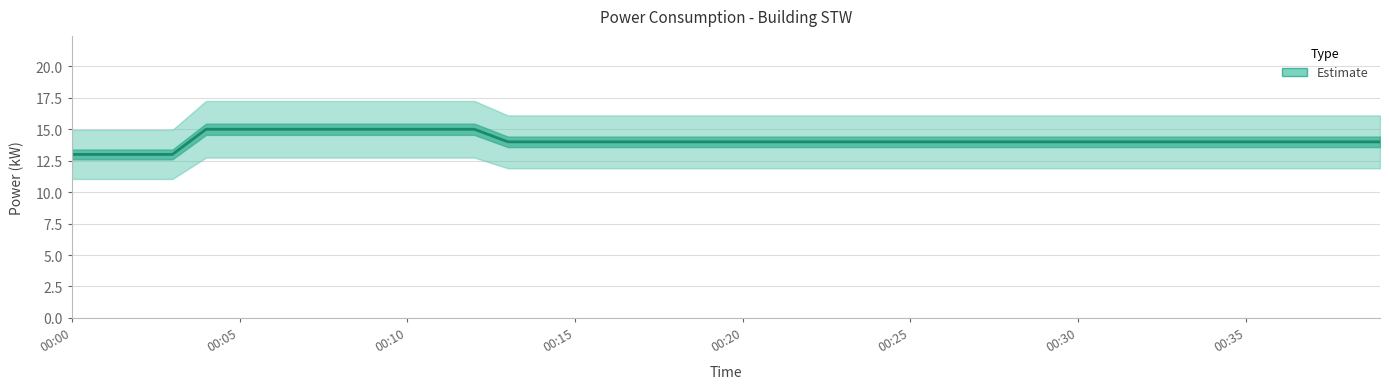

What is the difference between the maximum and minimum values?

2